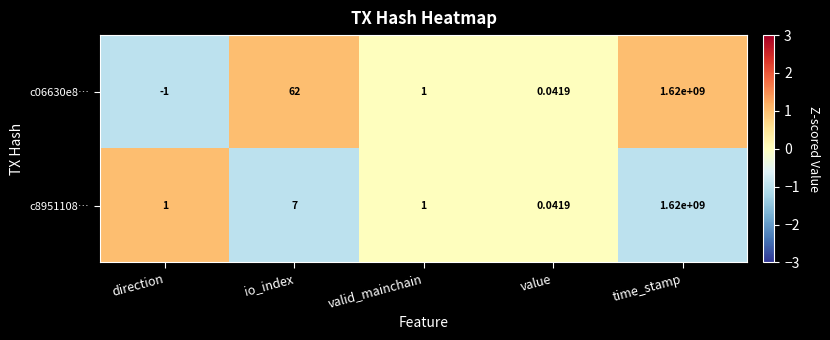

At how many categories does at least one series exceed 0?

5